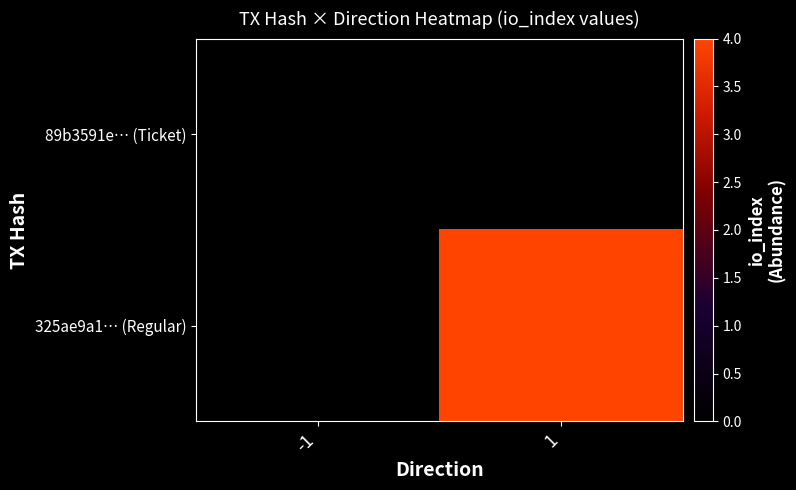

Which category has the highest value in the 89b3591e… (Ticket) series?

-1